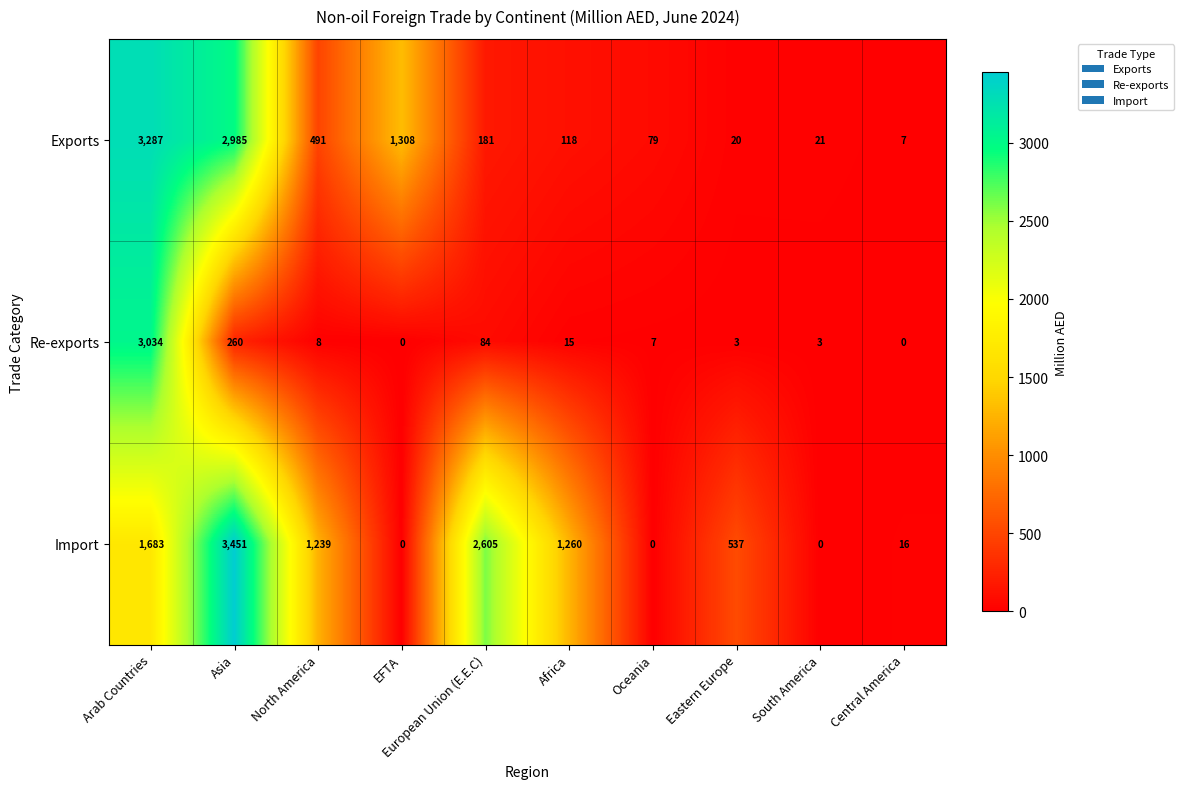

The Exports series shows 21 at South America. True or false?

True